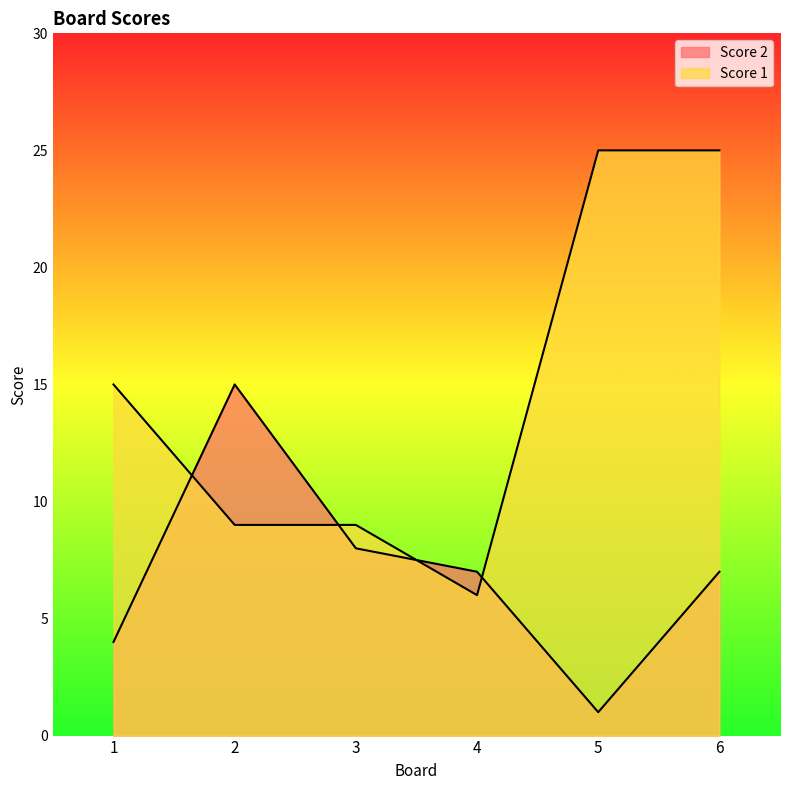

What is the difference between the maximum and second lowest values in the Score 2 series?

11